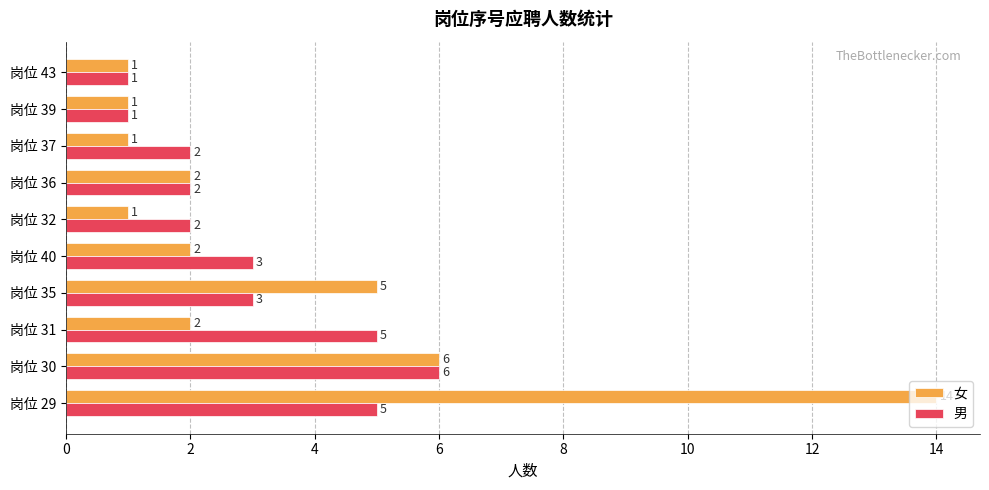

Which series has the largest total across all categories?

女